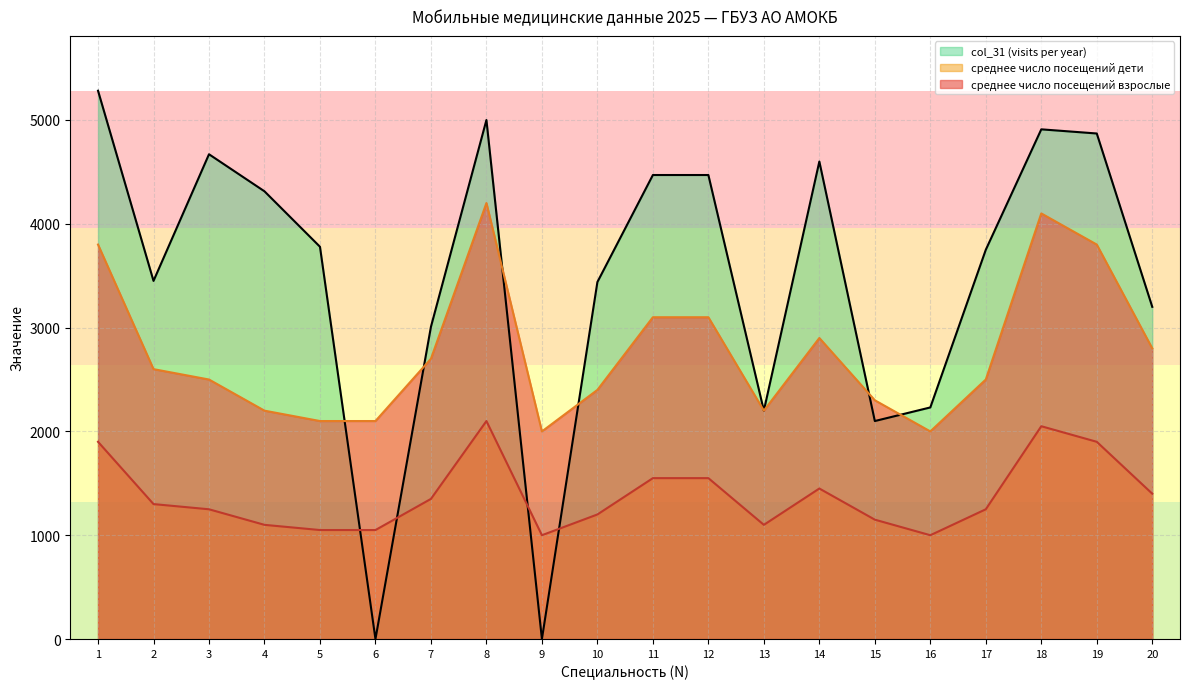

Count the number of categories in the chart.

20